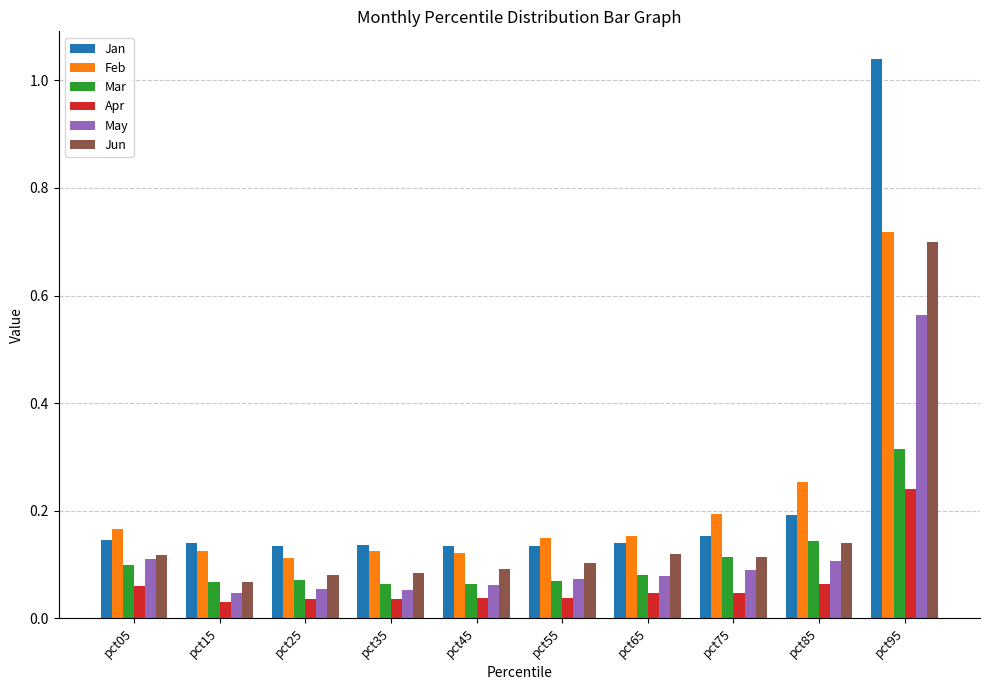

At which category is the sum across all series the highest?

pct95